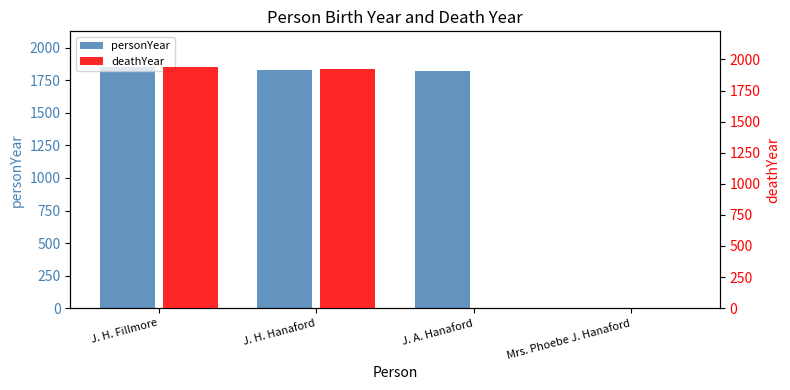

Is it true that personYear equals 1130 at J. H. Fillmore?

False